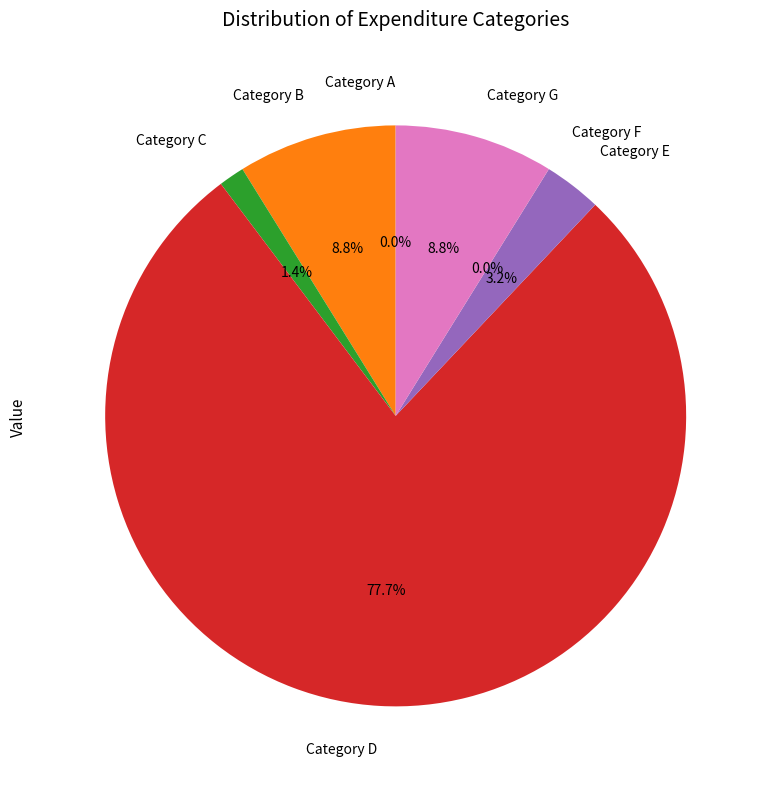

Which slice represents more than half of the pie?

Category D